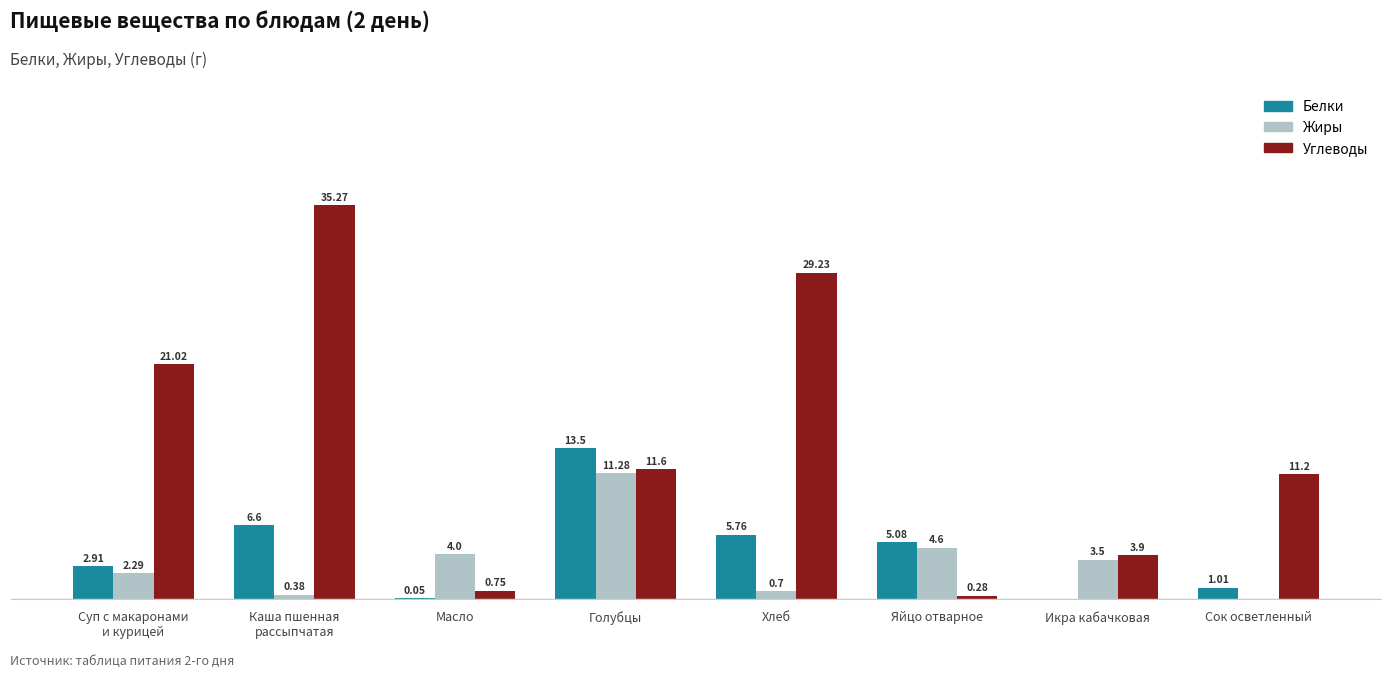

Which series has the largest total across all categories?

Углеводы